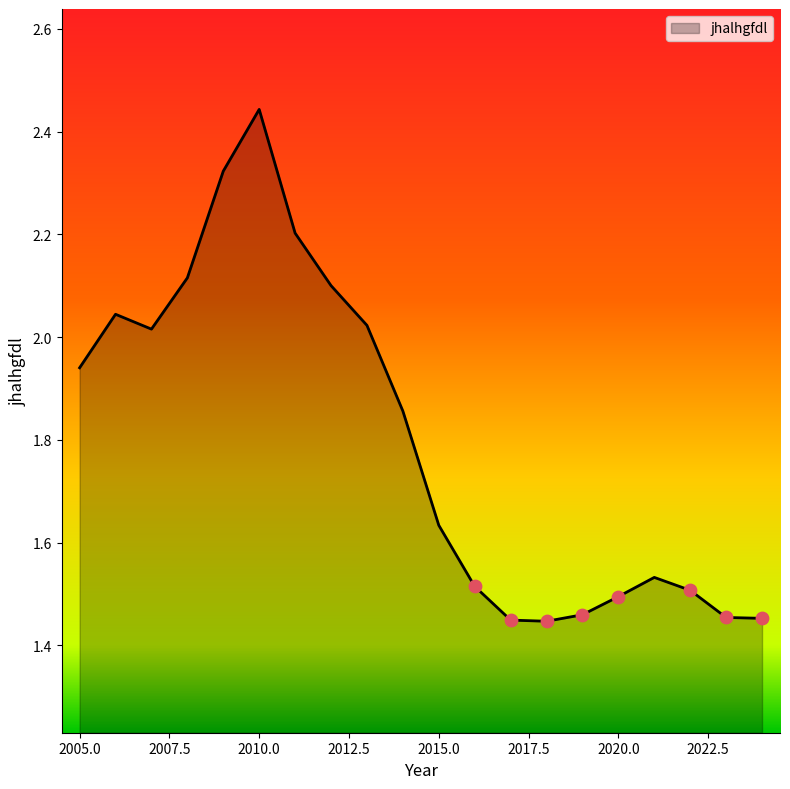

What is the difference between the maximum and minimum values?

1.0